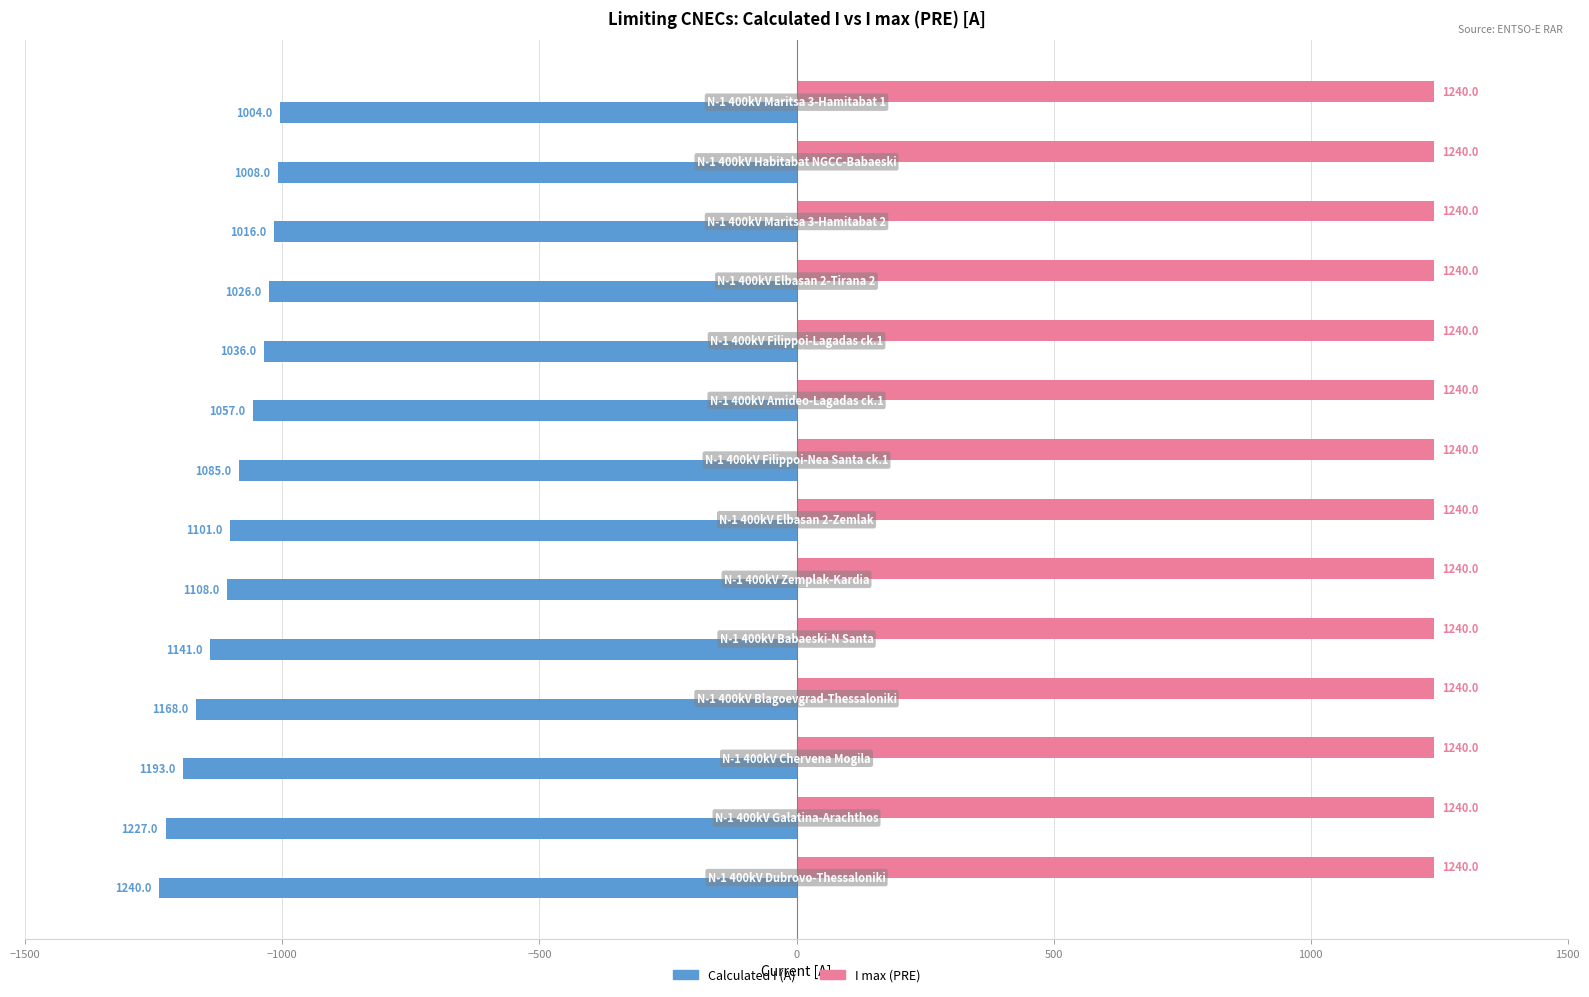

Which series has the largest total across all categories?

I max (PRE)